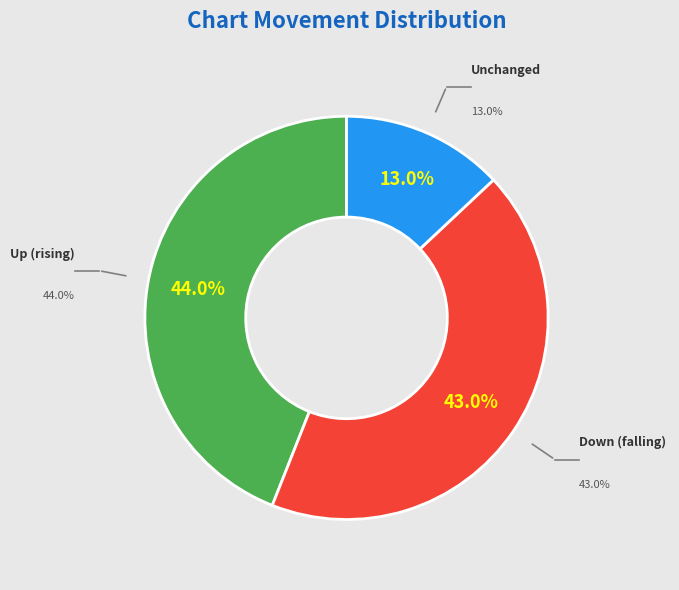

Which slice is the largest?

up